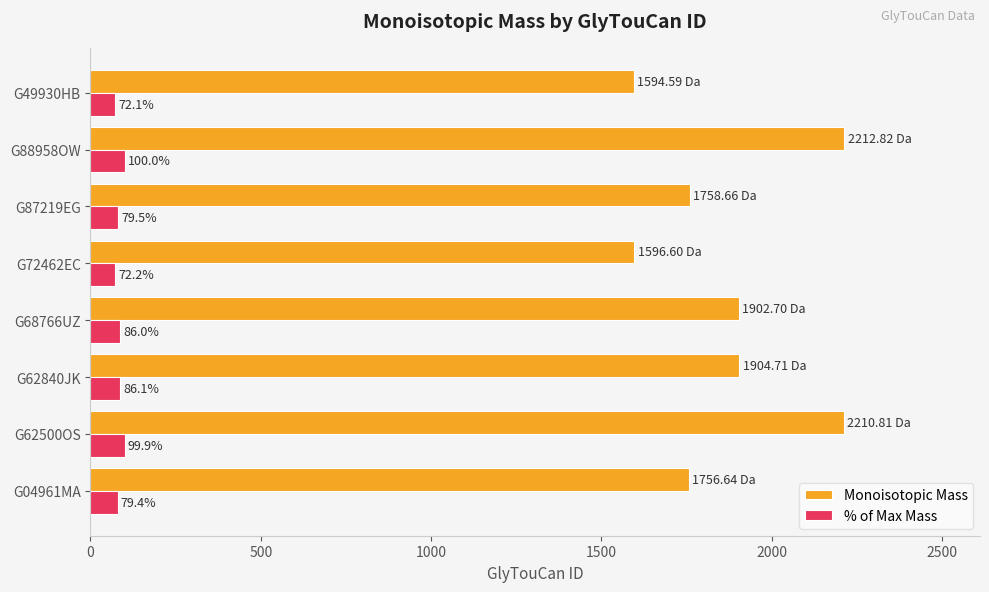

What is the spread (max minus min) of values at G62500OS?

2110.9